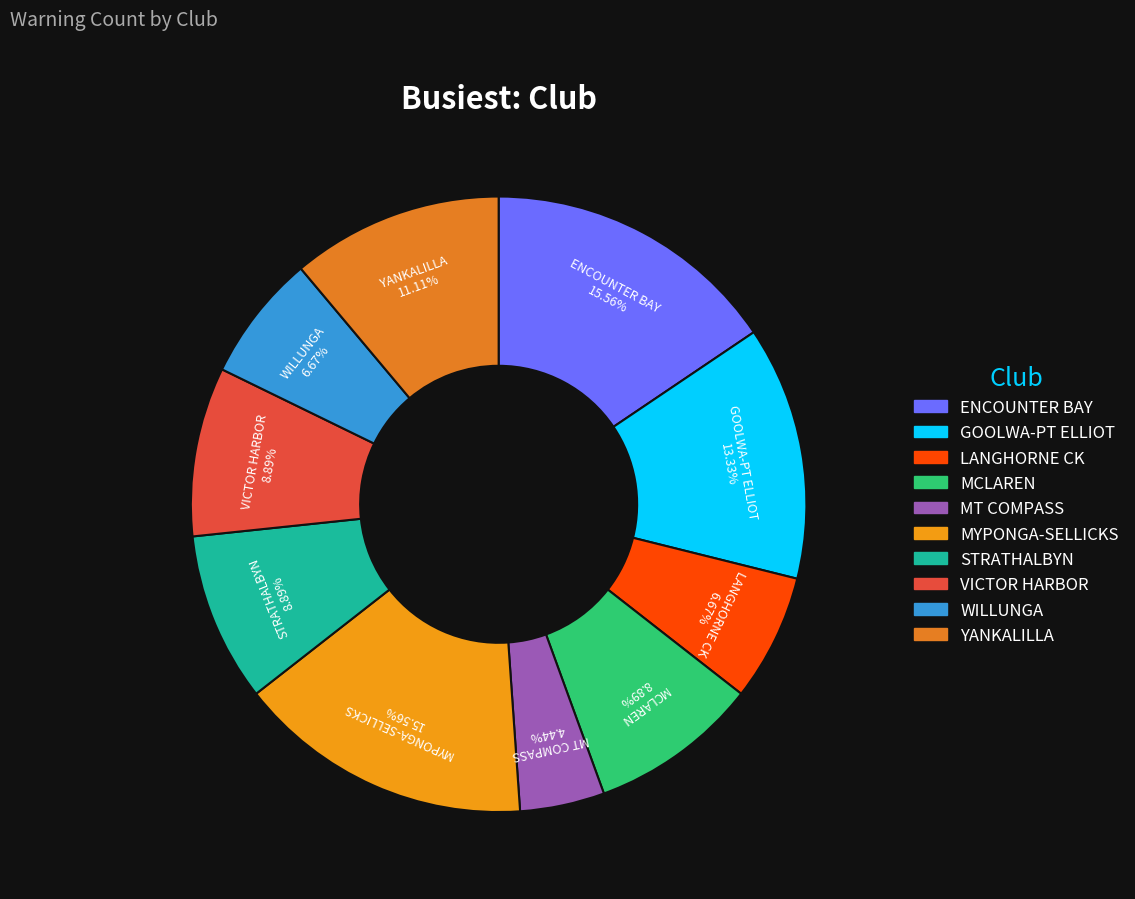

True or false: ENCOUNTER BAY accounts for 16% of the total.

True